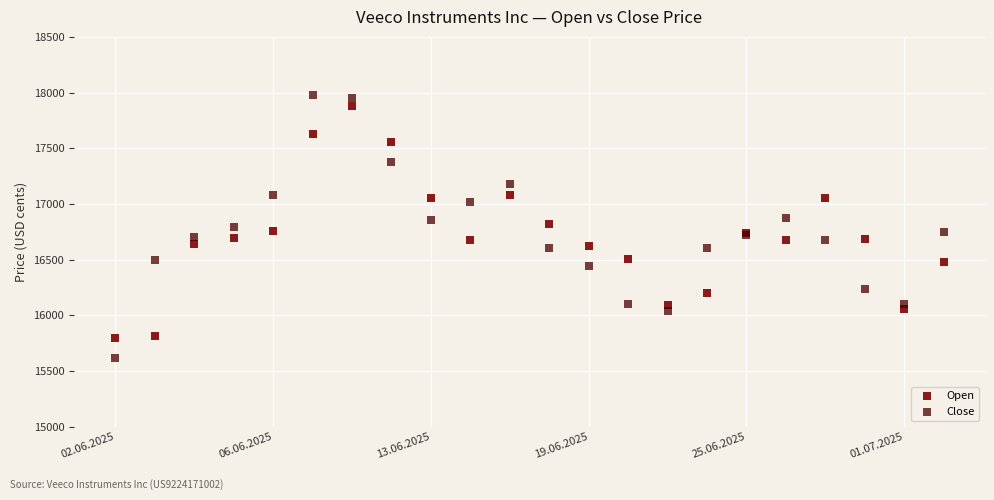

Which series contains the lowest Y value?

Close